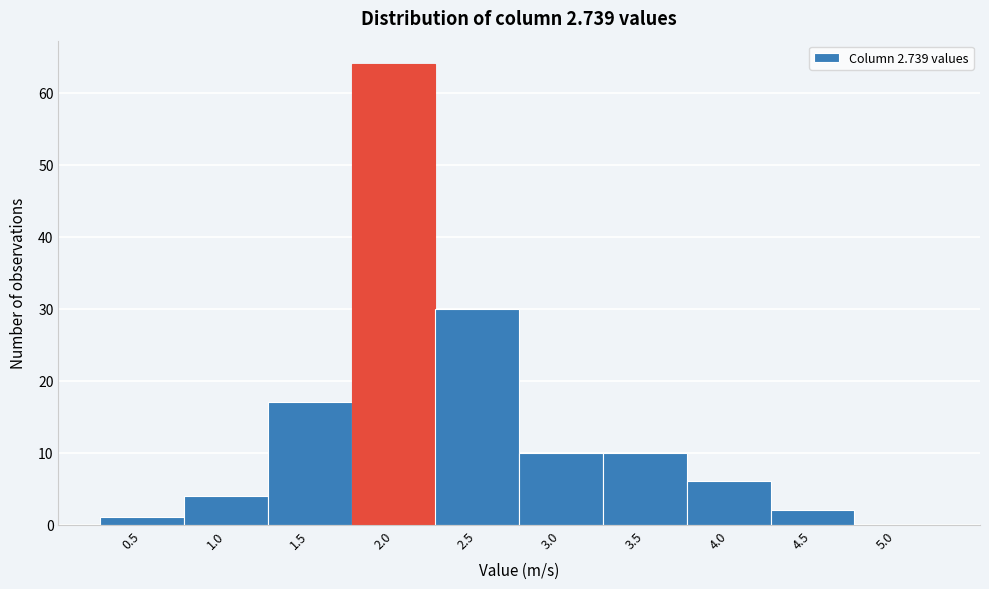

Reading left to right, list all the values displayed in this chart.

0.5=1	1.0=4	1.5=17	2.0=64	2.5=30	3.0=10	3.5=10	4.0=6	4.5=2	5.0=0